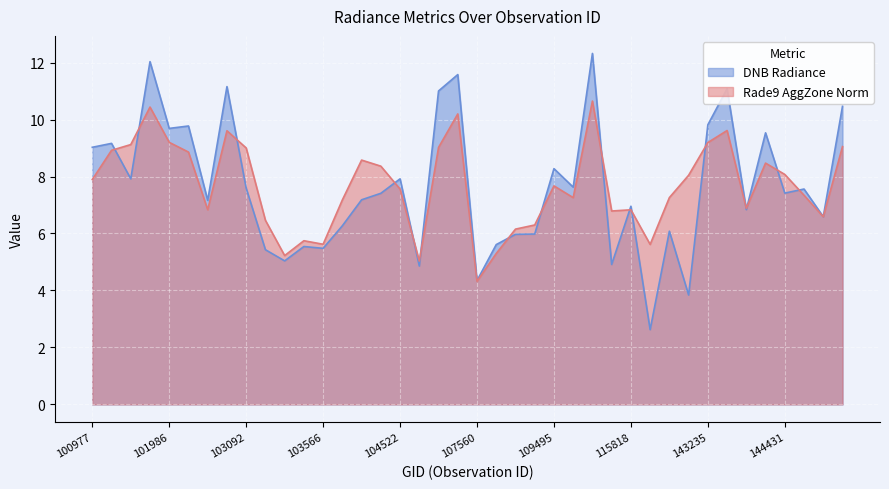

Reading left to right, transcribe all the data shown in this chart.

dnbrad: 9.0	9.2	7.9	12.0	9.7	9.8	7.2	11.2	7.6	5.4	5.0	5.5	5.5	6.3	7.2	7.4	7.9	4.9	11.0	11.6	4.3	5.6	6.0	6.0	8.3	7.6	12.3	4.9	7.0	2.6	6.1	3.8	9.8	11.1	6.8	9.5	7.4	7.6	6.6	10.5
rade9_aggzone_norm: 7.9	8.9	9.1	10.4	9.2	8.9	6.8	9.6	9.0	6.5	5.2	5.7	5.6	7.2	8.6	8.4	7.6	5.0	9.0	10.2	4.3	5.3	6.2	6.3	7.7	7.3	10.6	6.8	6.8	5.6	7.3	8.0	9.2	9.6	6.9	8.5	8.1	7.3	6.6	9.1